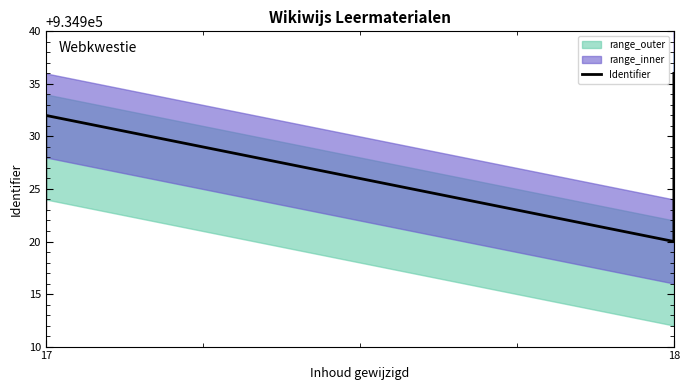

What is the minimum value shown in the chart?

934920